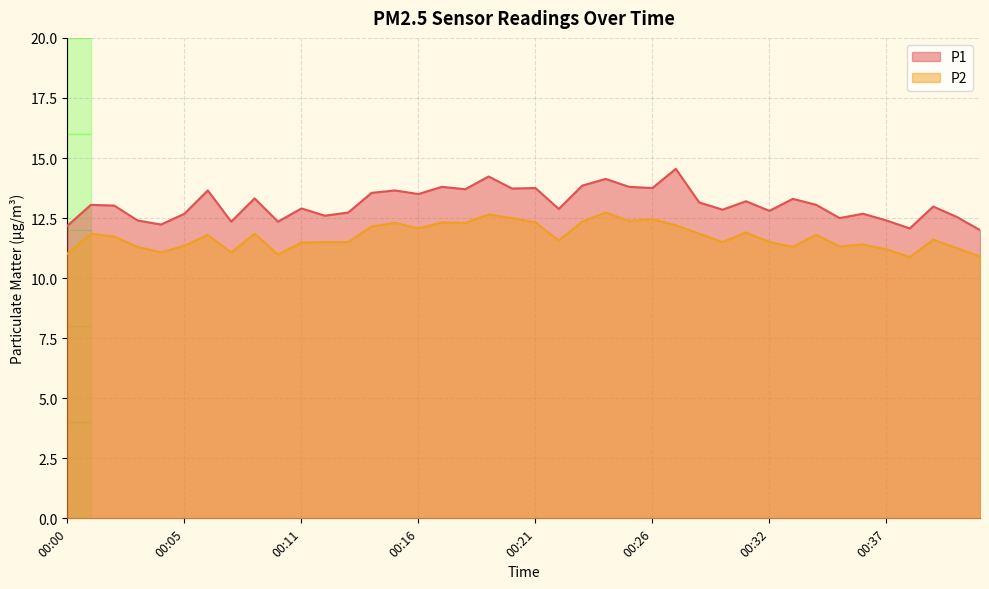

Does the chart have visible grid lines?

Yes